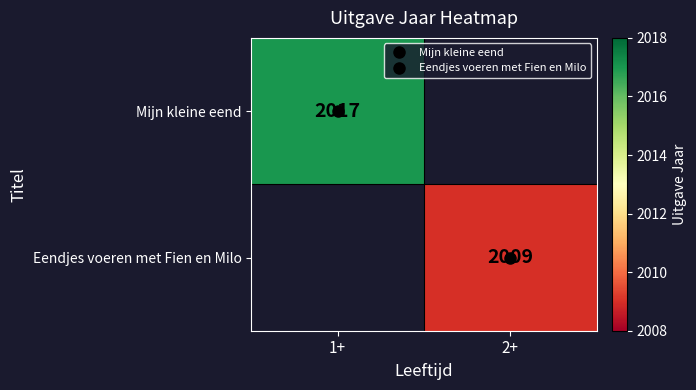

List the series in order of their overall mean, highest first.

Mijn kleine eend, Eendjes voeren met Fien en Milo